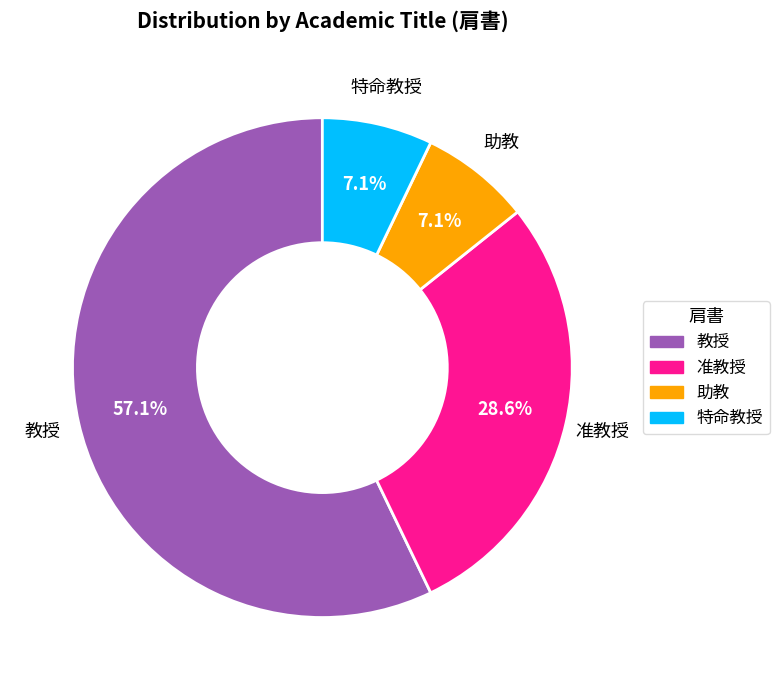

How much of the chart is everything except 特命教授?

92.9%